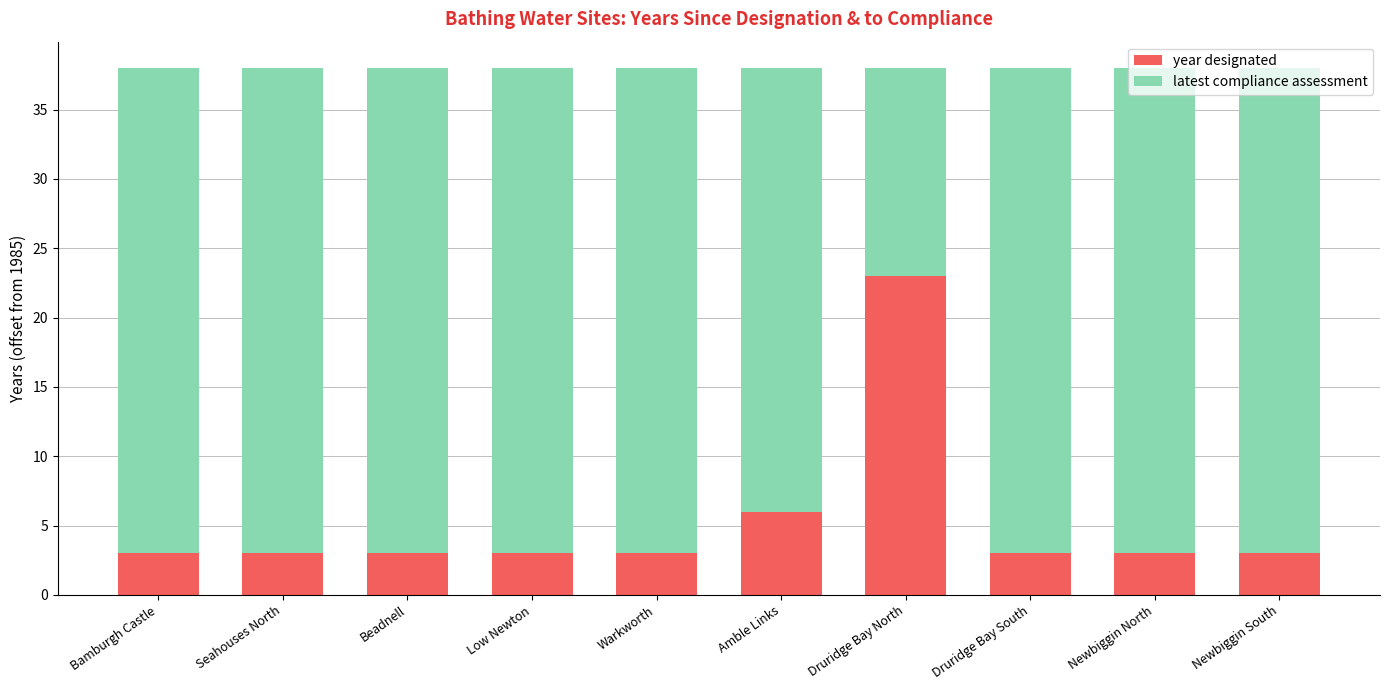

Which category has the highest value in the year designated series?

Druridge Bay North